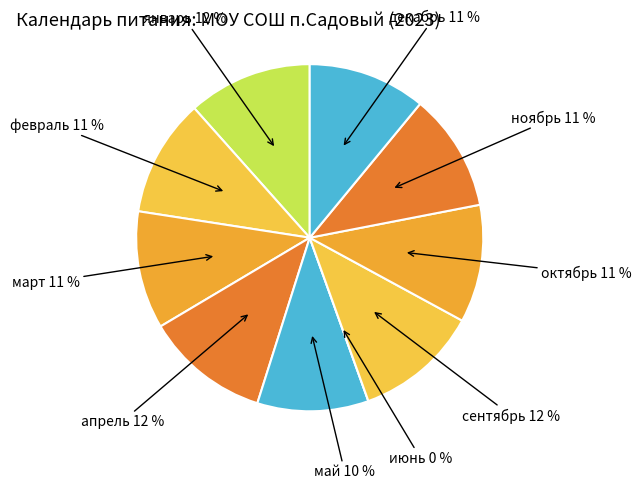

Is it true that сентябрь is 1% of the pie?

False